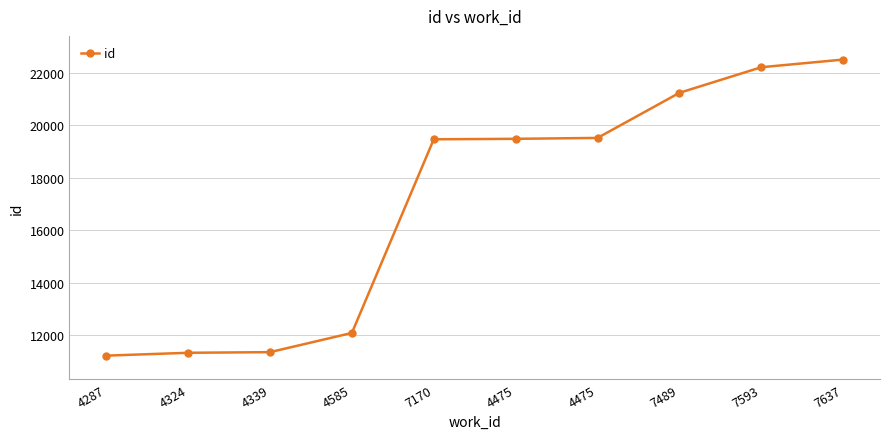

The value at 4324 is 7797. True or false?

False